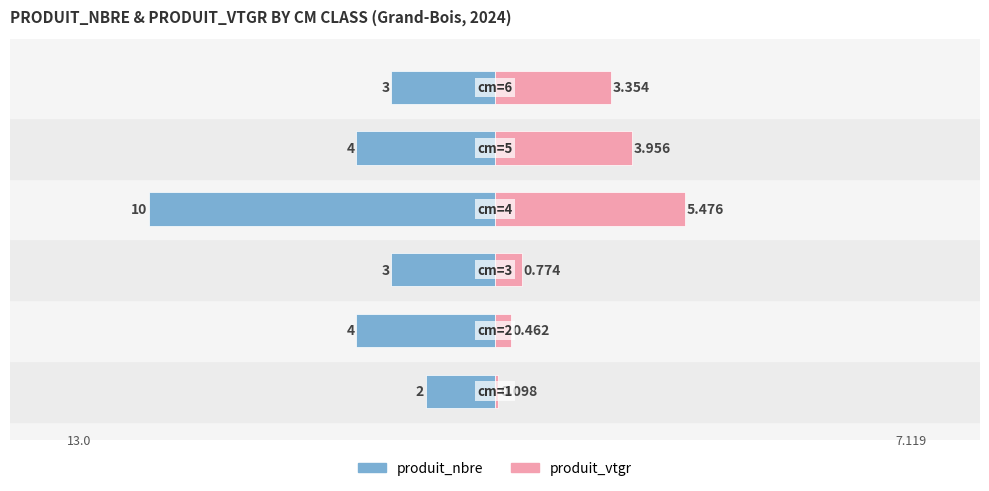

Does the chart contain stacked bars?

No